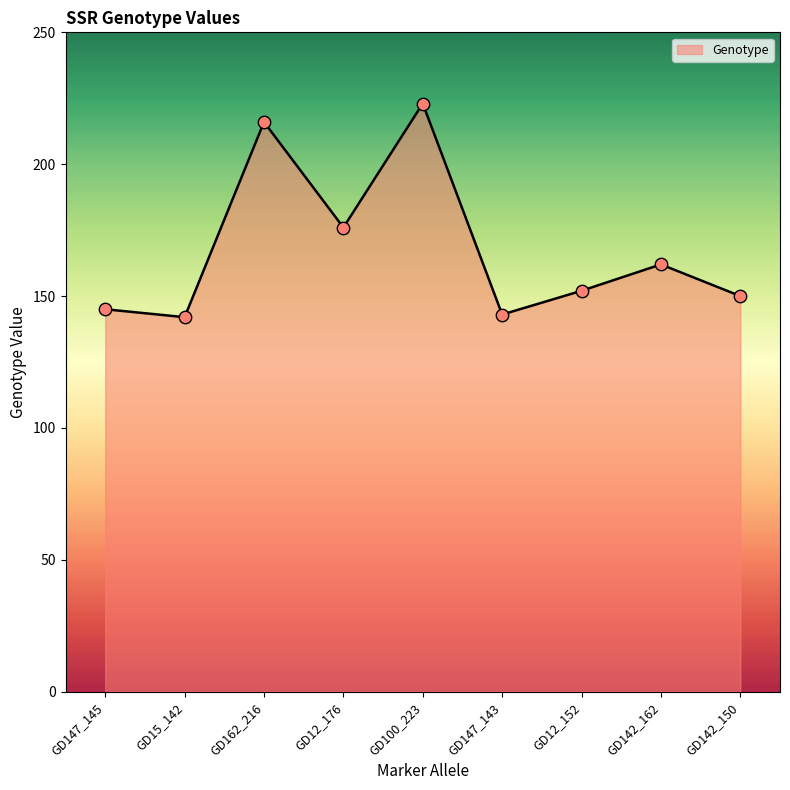

What is the change in value from GD147_145 to GD100_223?

+78